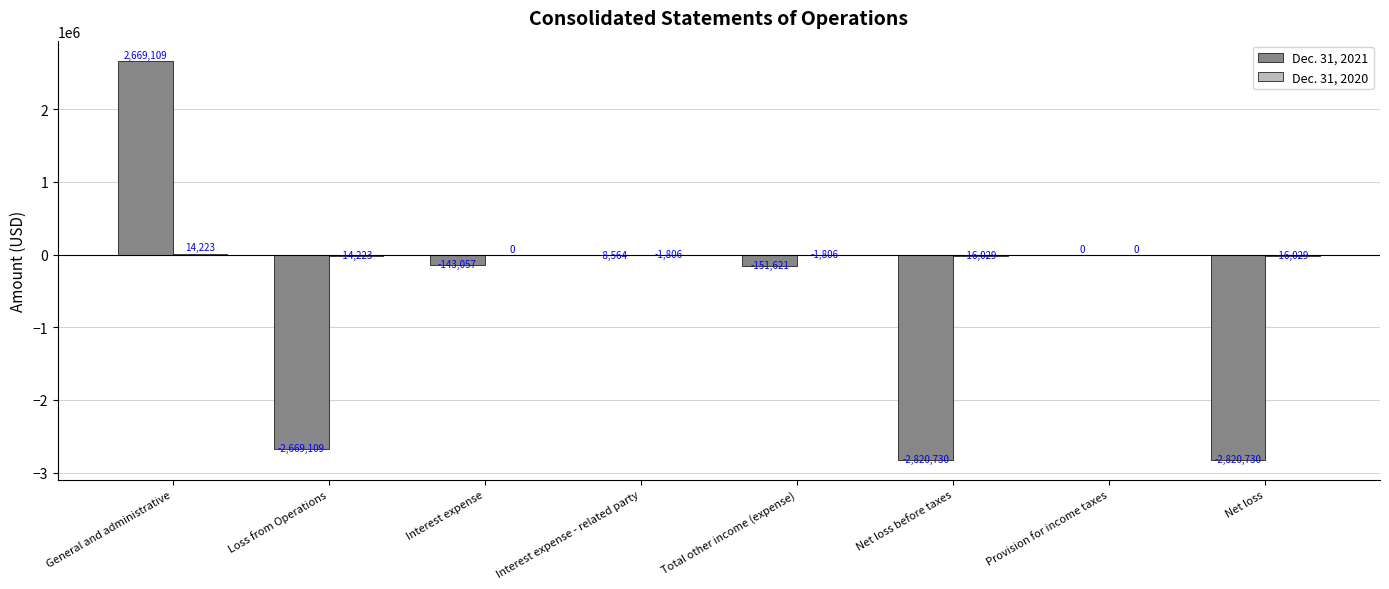

Between Loss from Operations and Net loss before taxes, which series saw the biggest shift?

Dec. 31, 2021